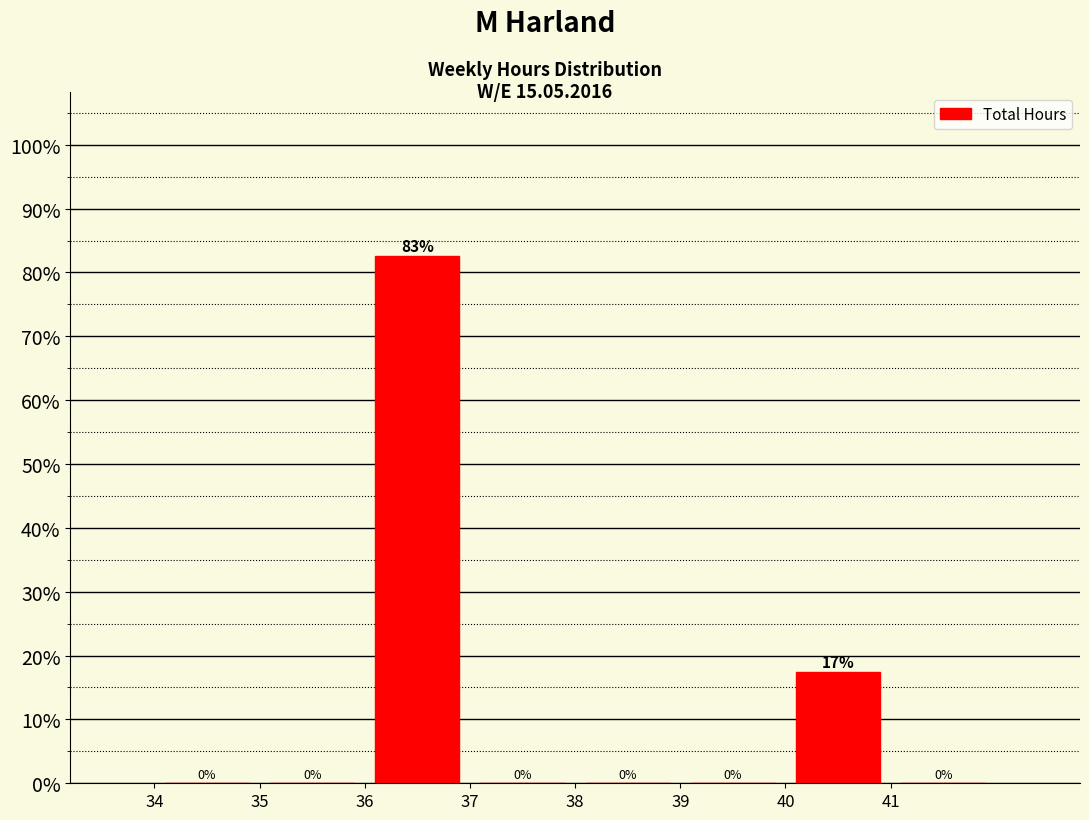

Over which range of the x-axis is the bar tallest?

36 to 37